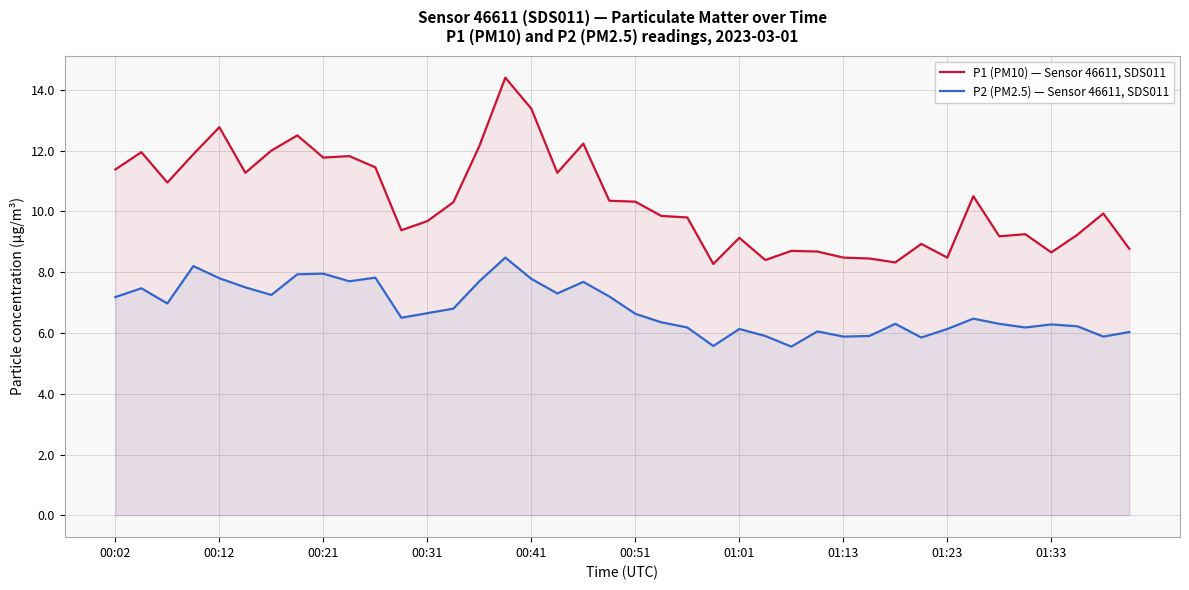

Between 34 and 35, which series saw the biggest shift?

P2 (PM2.5) — Sensor 46611, SDS011